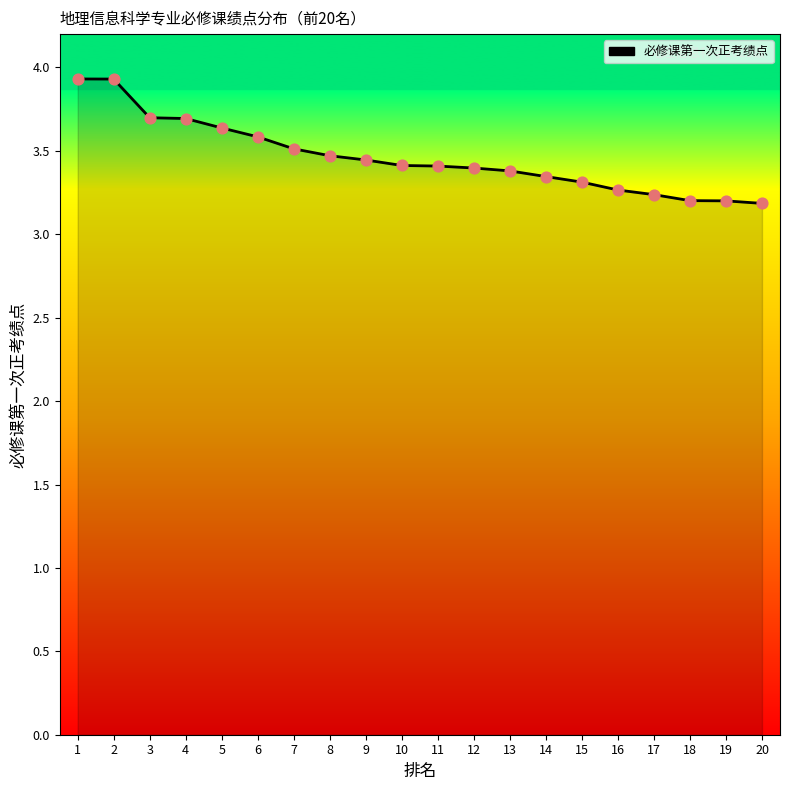

What is the change in value from 2 to 11?

-0.5